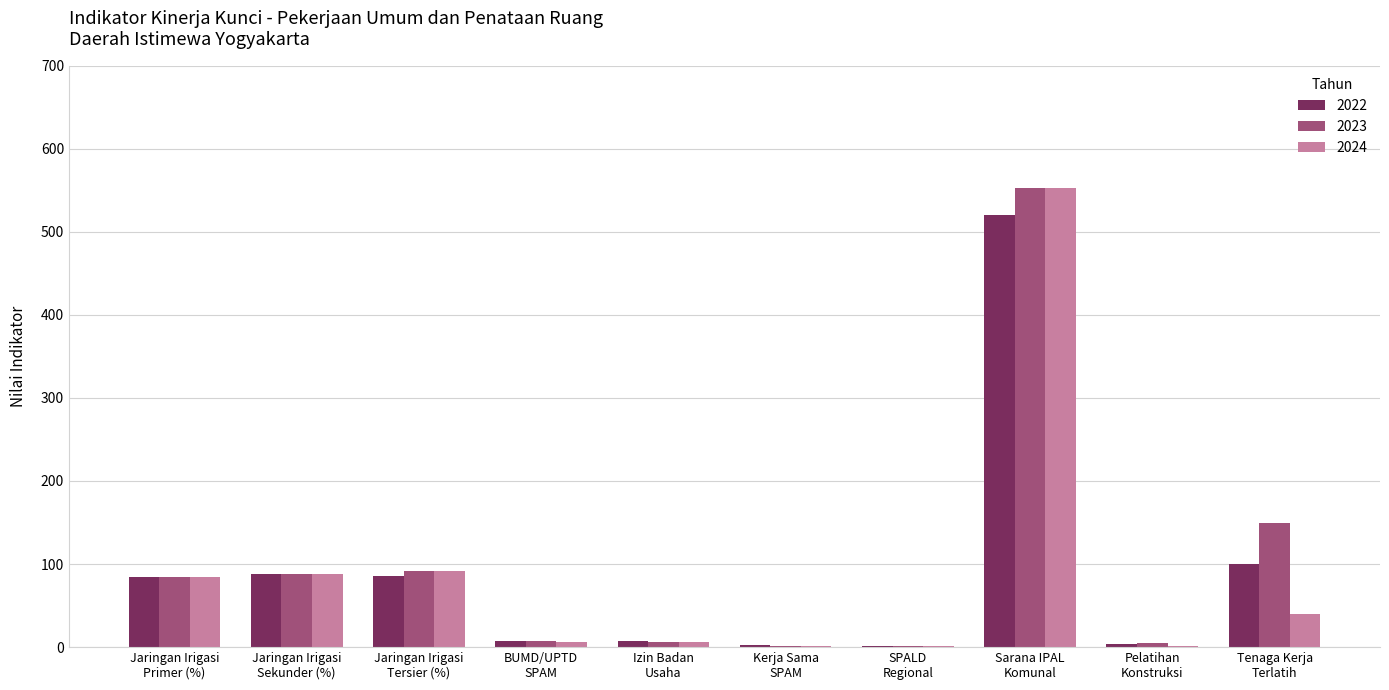

Which category has the highest value in the 2023 series?

Sarana IPAL
Komunal